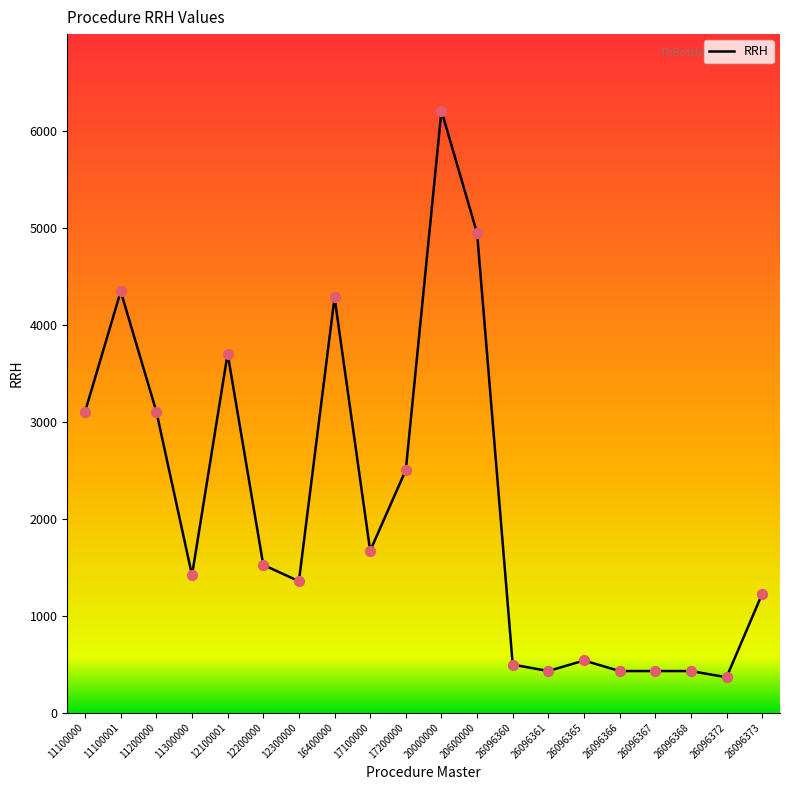

What is the ratio of the value at 11100001 to the value at 26096361?

10.2